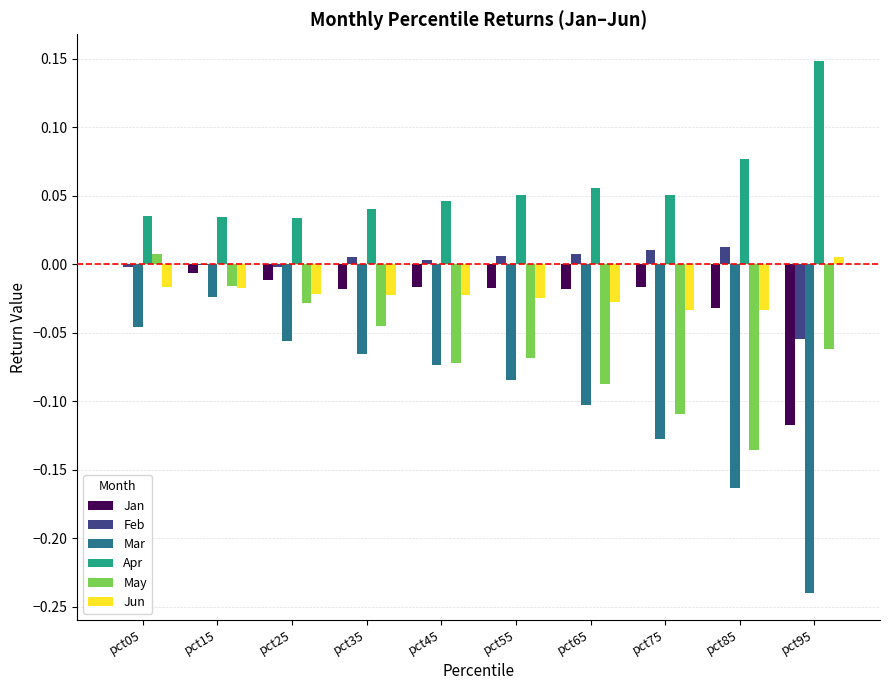

What are all the series names shown in the legend?

Jan, Feb, Mar, Apr, May, Jun